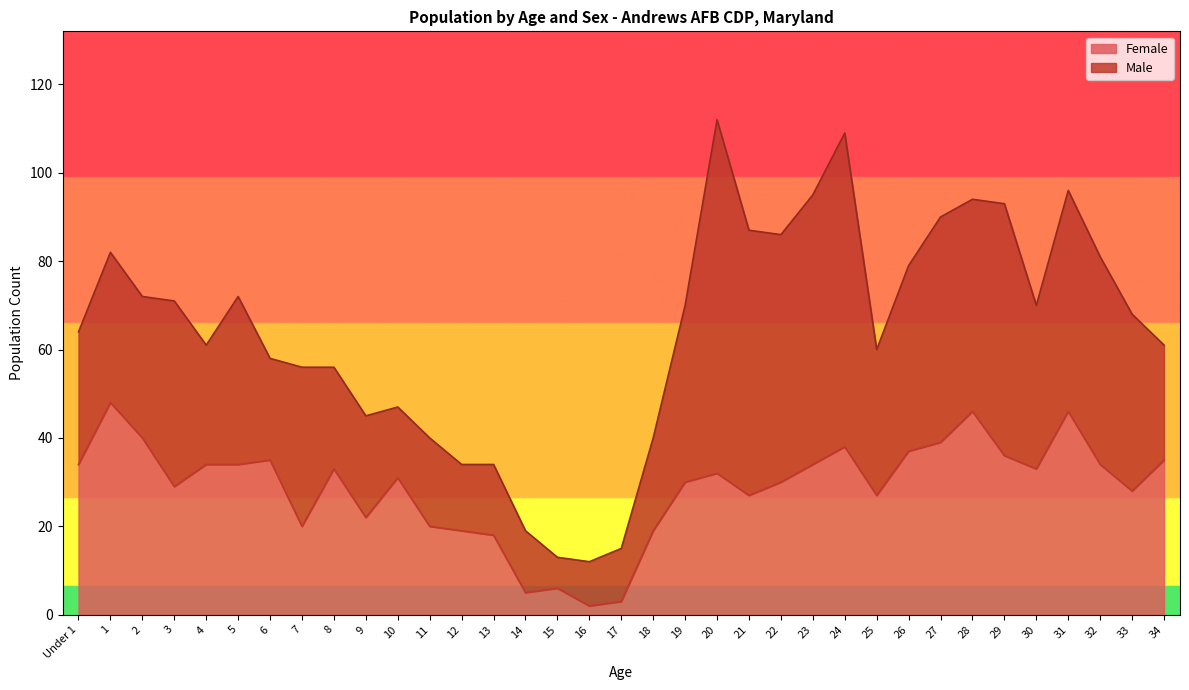

Reading left to right, list all the values displayed in this chart.

Under 1=34	1=48	2=40	3=29	4=34	5=34	6=35	7=20	8=33	9=22	10=31	11=20	12=19	13=18	14=5	15=6	16=2	17=3	18=19	19=30	20=32	21=27	22=30	23=34	24=38	25=27	26=37	27=39	28=46	29=36	30=33	31=46	32=34	33=28	34=35